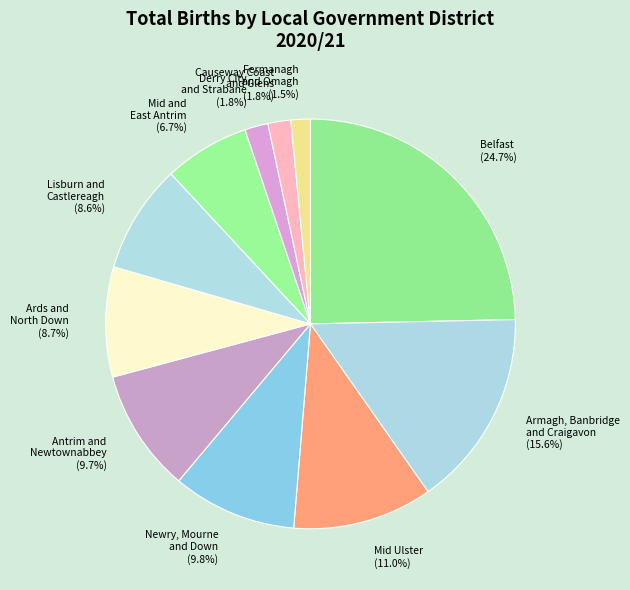

What percentage do Causeway Coast and Glens and Ards and North Down together represent?

10.5%